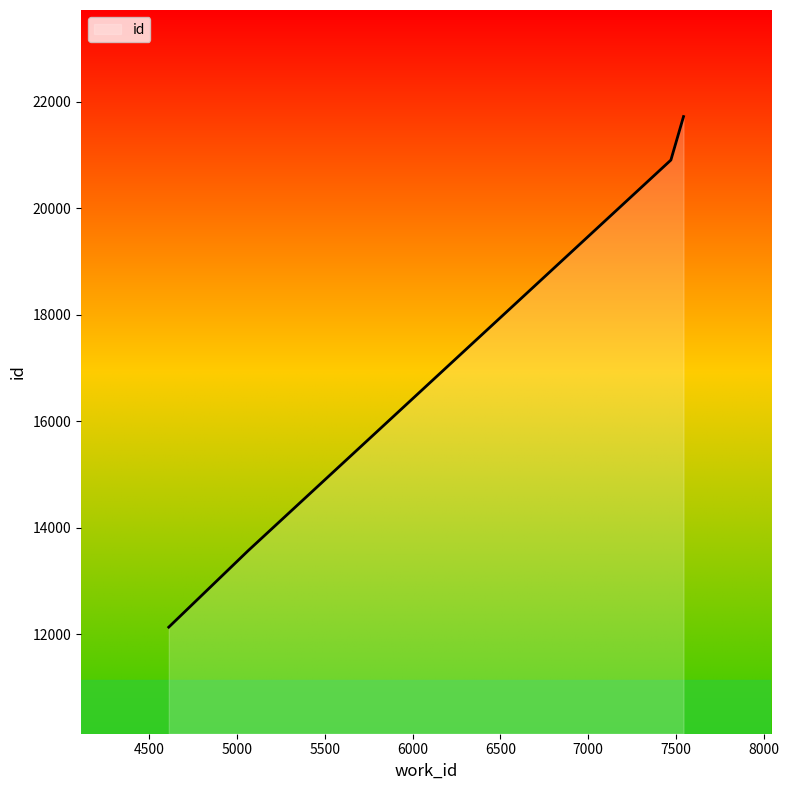

What is the difference between the maximum and minimum values?

9581